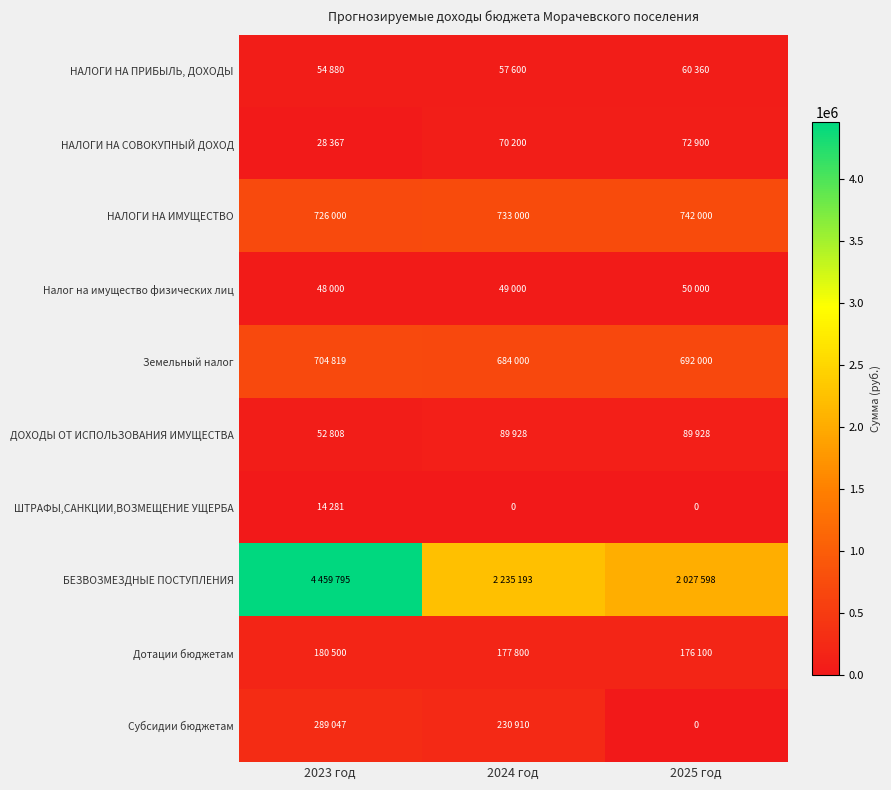

How many data points in НАЛОГИ НА ПРИБЫЛЬ, ДОХОДЫ are above 57600?

1